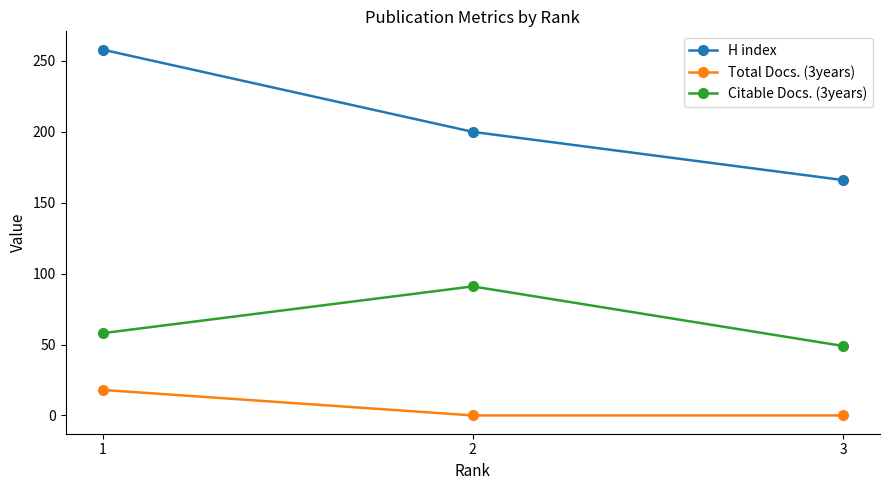

Reading left to right, transcribe all the data shown in this chart.

H index: 1=258	2=200	3=166
Total Docs. (3years): 1=18	2=0	3=0
Citable Docs. (3years): 1=58	2=91	3=49